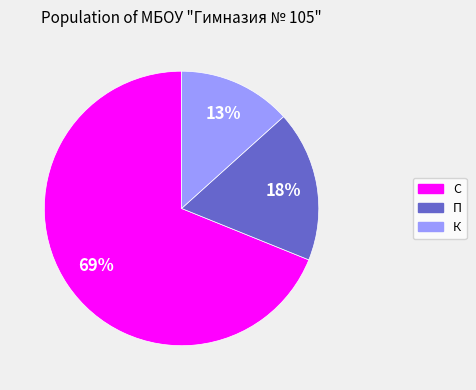

Which slice is the smallest?

К